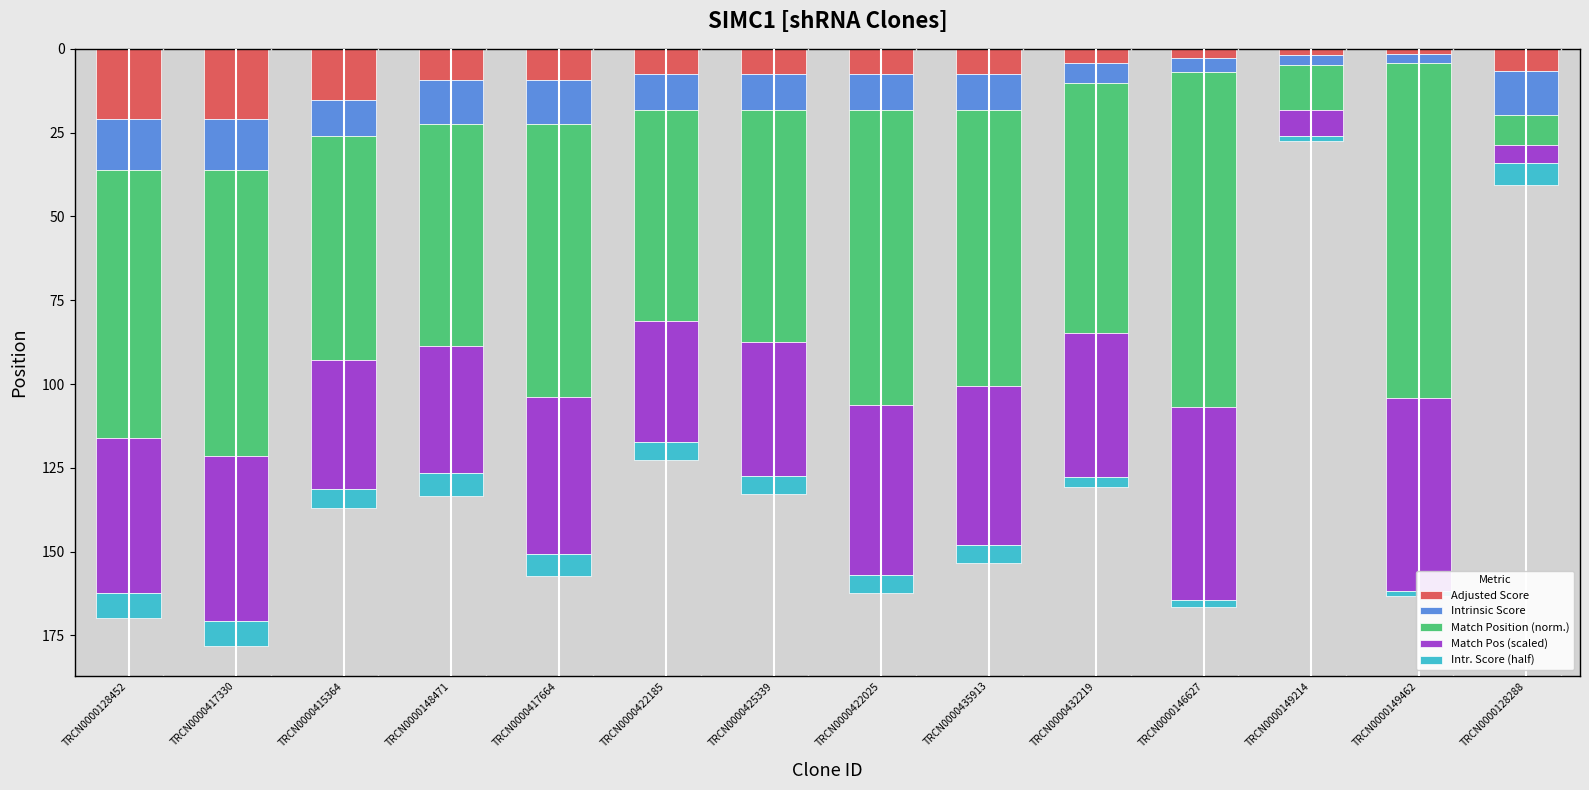

At which label does Match Pos (scaled) reach its minimum?

TRCN0000128288